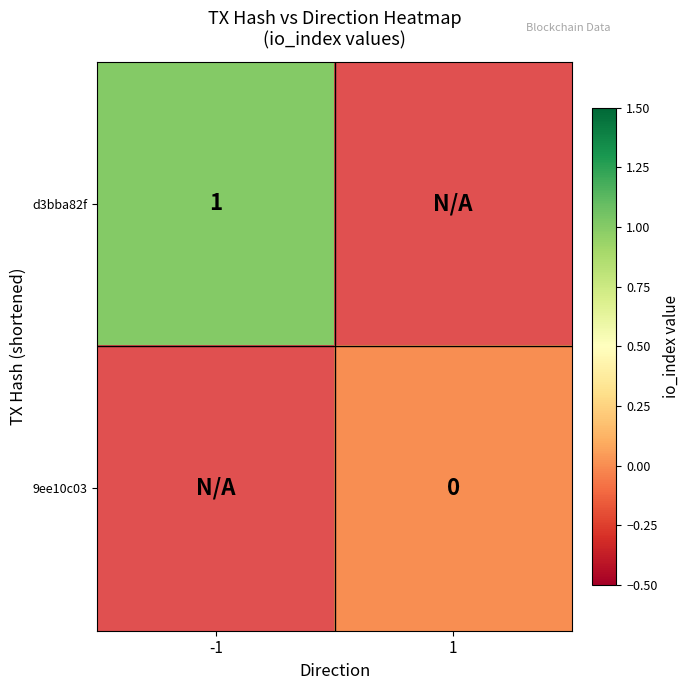

How many categories are shown in the chart?

2